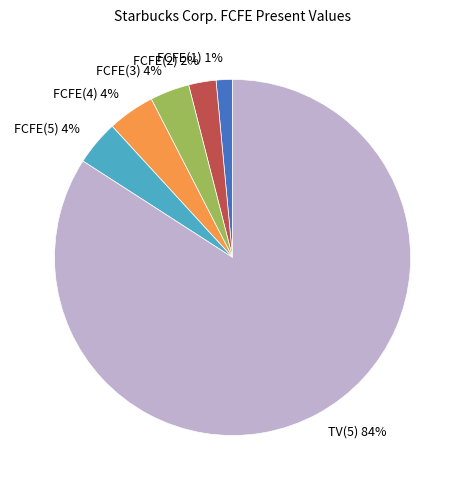

How many slices are in this pie chart?

6